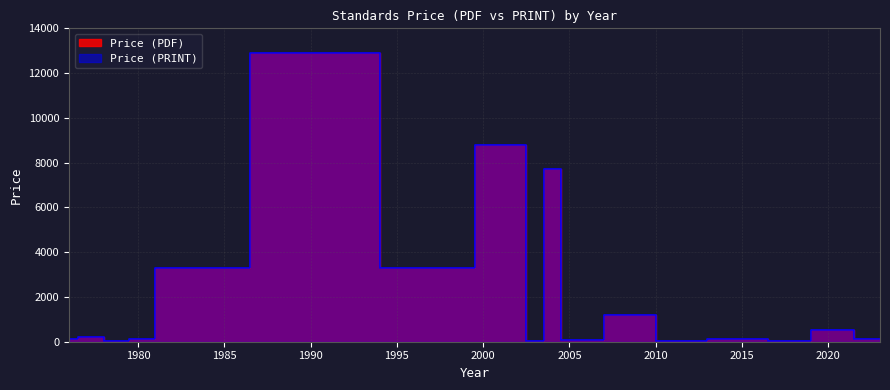

Rank the series by their maximum value, from lowest to highest.

Price (PDF), Price (PRINT)